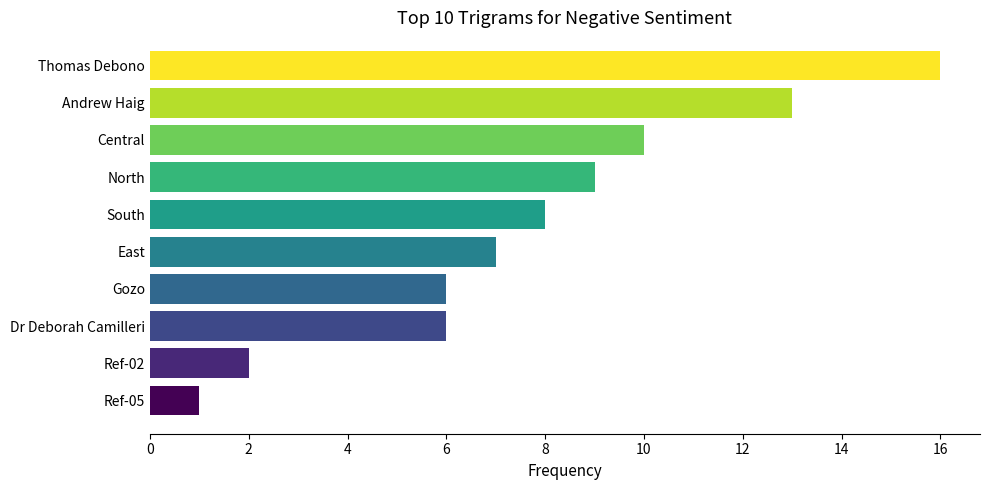

What is the maximum value shown in the chart?

16